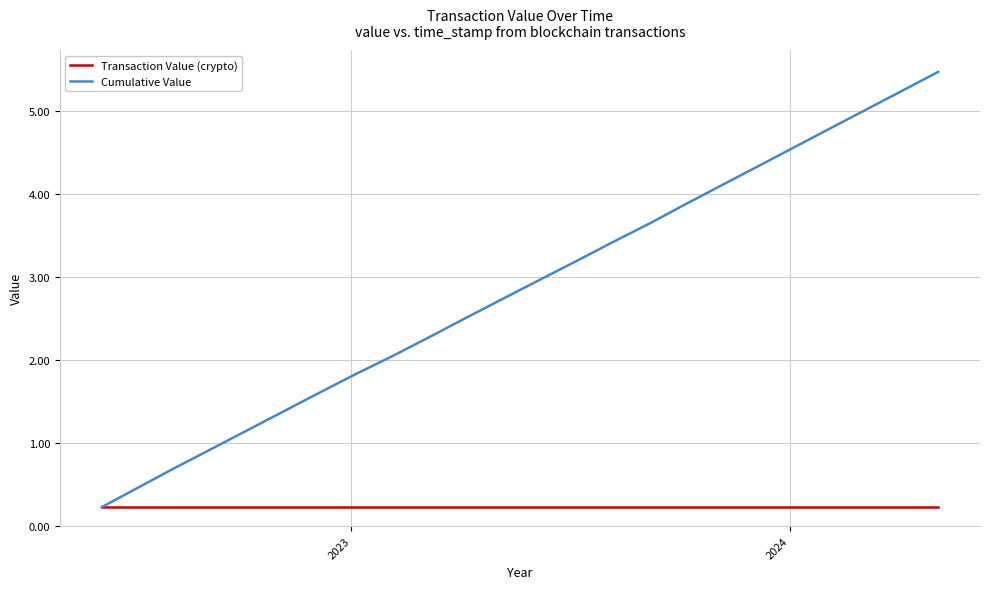

Rank the series by their maximum value, from lowest to highest.

Transaction Value (crypto), Cumulative Value